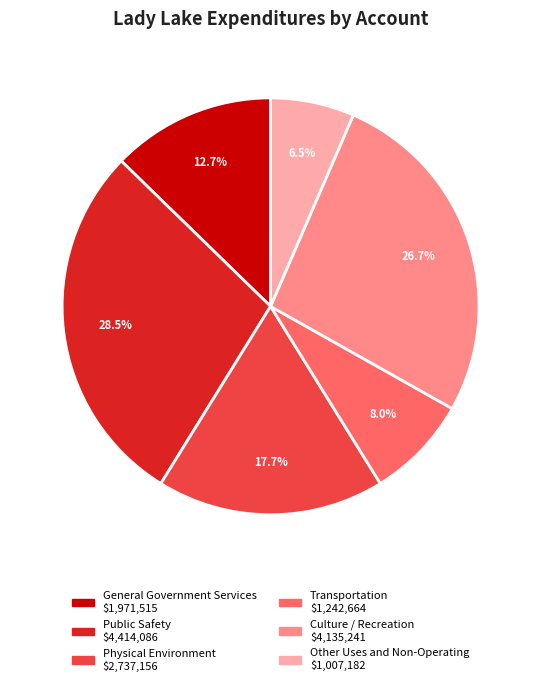

True or false: Culture / Recreation accounts for 36% of the total.

False